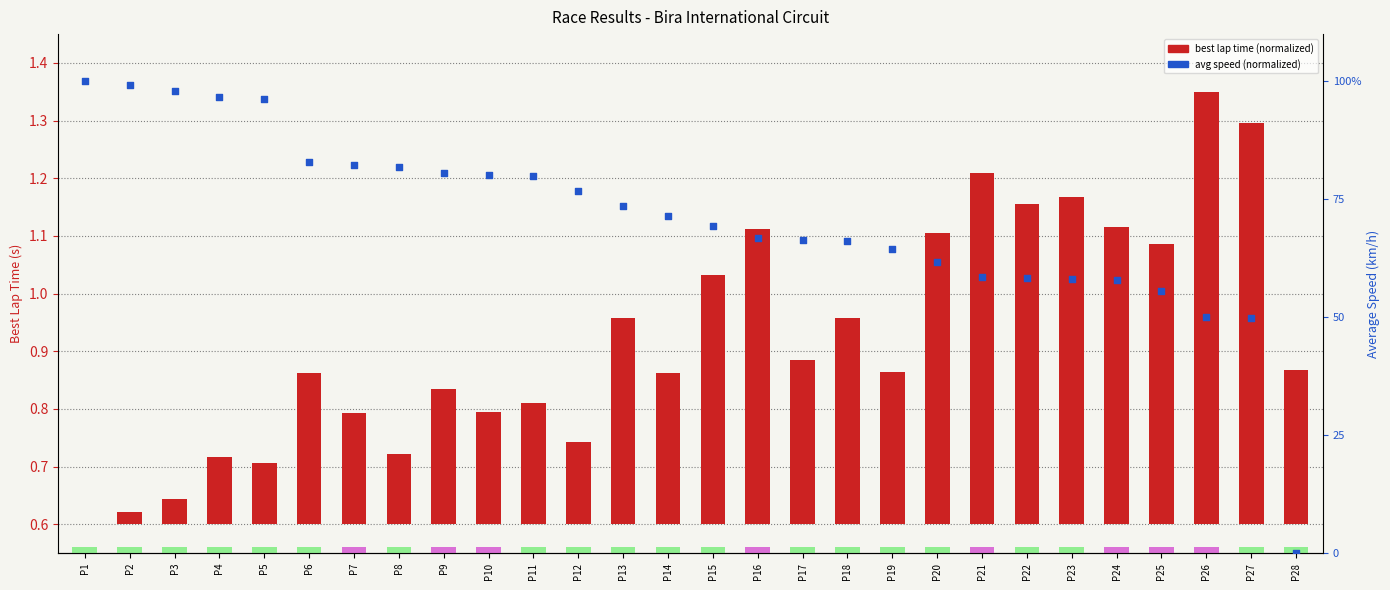

Is the value of avg speed (normalized) at P20 greater than the value of best lap time (normalized) at P21?

Yes